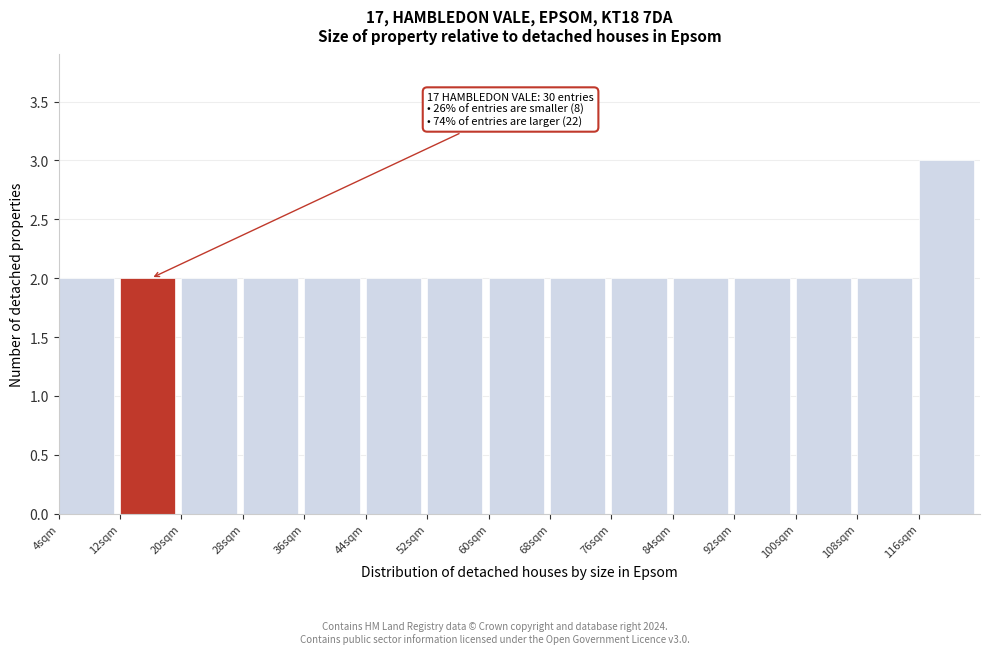

Reading right to left, list all the values displayed in this chart.

116sqm=3	108sqm=2	100sqm=2	92sqm=2	84sqm=2	76sqm=2	68sqm=2	60sqm=2	52sqm=2	44sqm=2	36sqm=2	28sqm=2	20sqm=2	12sqm=2	4sqm=2